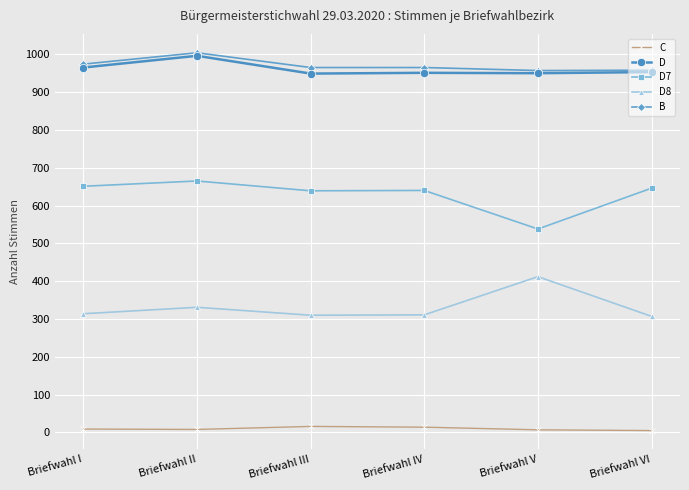

What is the sum of the D values at Briefwahl VI and Briefwahl III?

1902